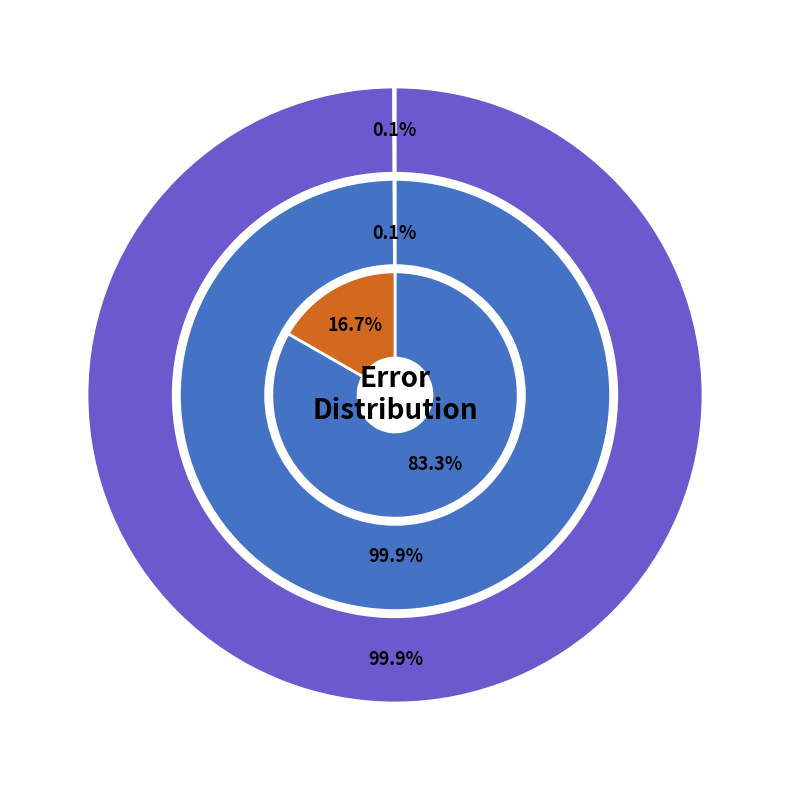

Does error=0 represent more than half of the total?

Yes